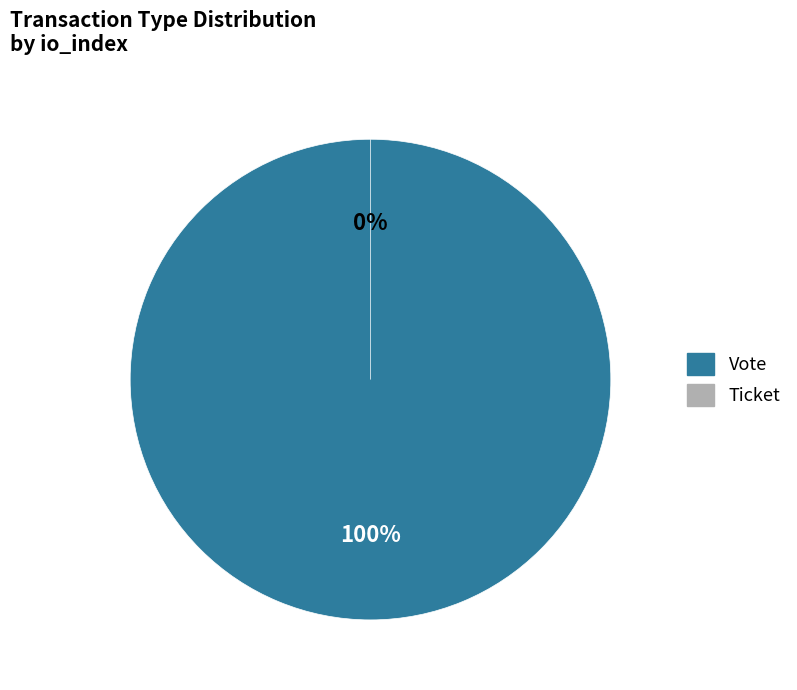

Combined, what portion of the pie is Ticket and Vote?

100.0%